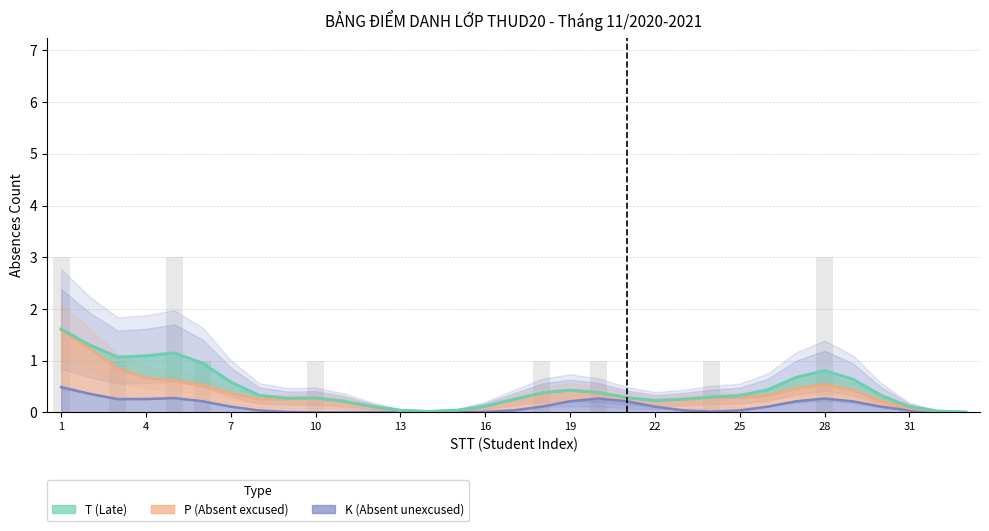

How many groups of bars are there?

33